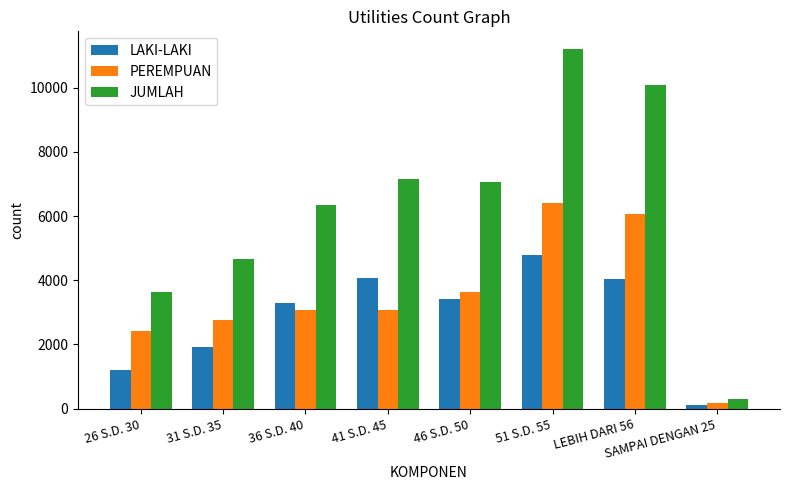

At 51 S.D. 55, list the series in order from smallest to largest.

LAKI-LAKI, PEREMPUAN, JUMLAH